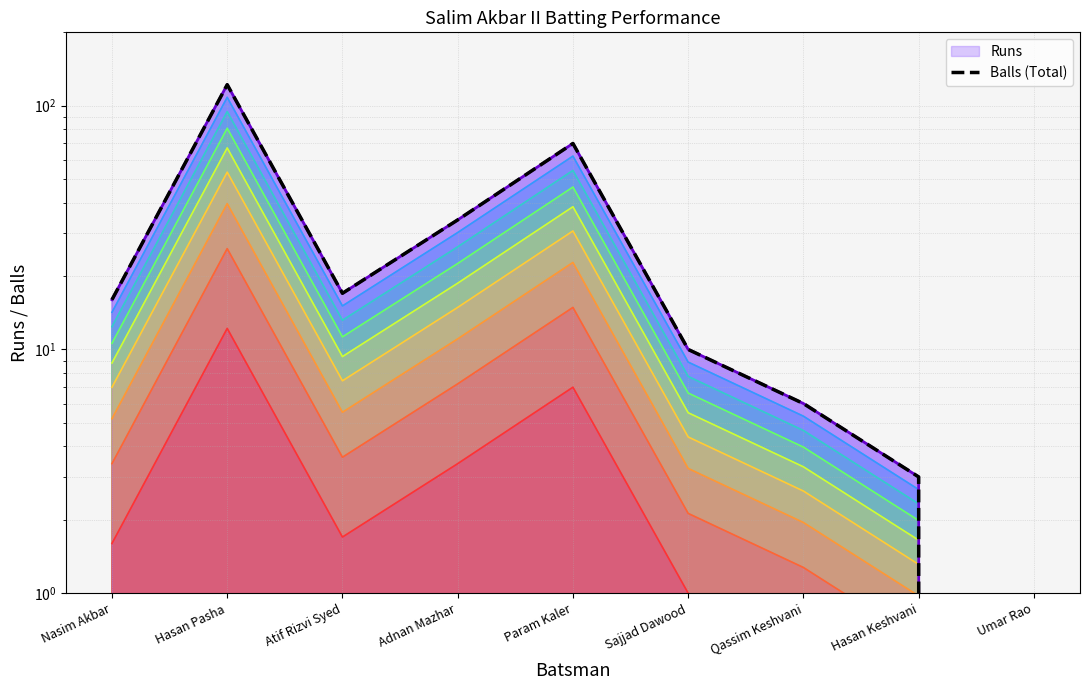

Where is the data nearest to the value 61?

Param Kaler